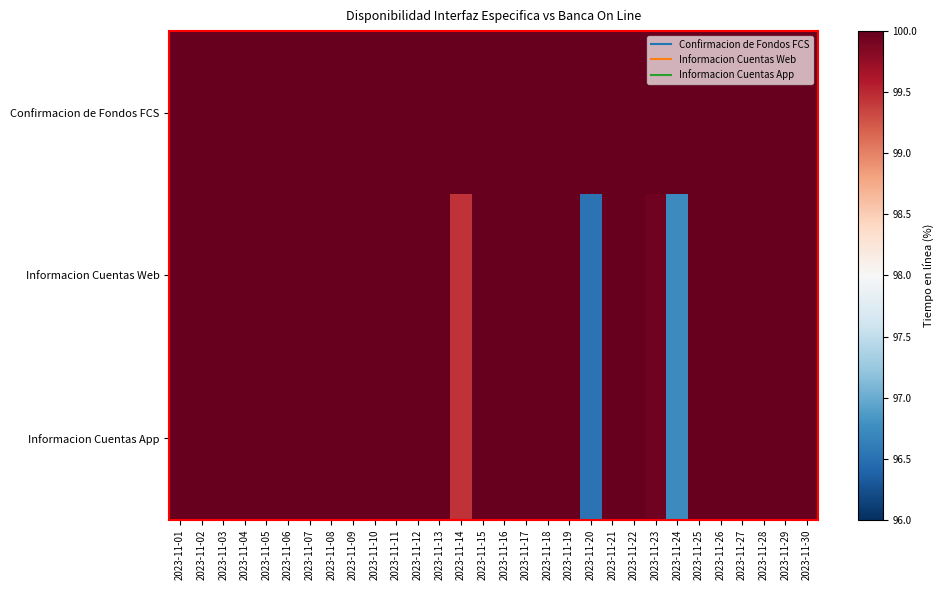

Which series has the widest spread of values?

Informacion Cuentas Web